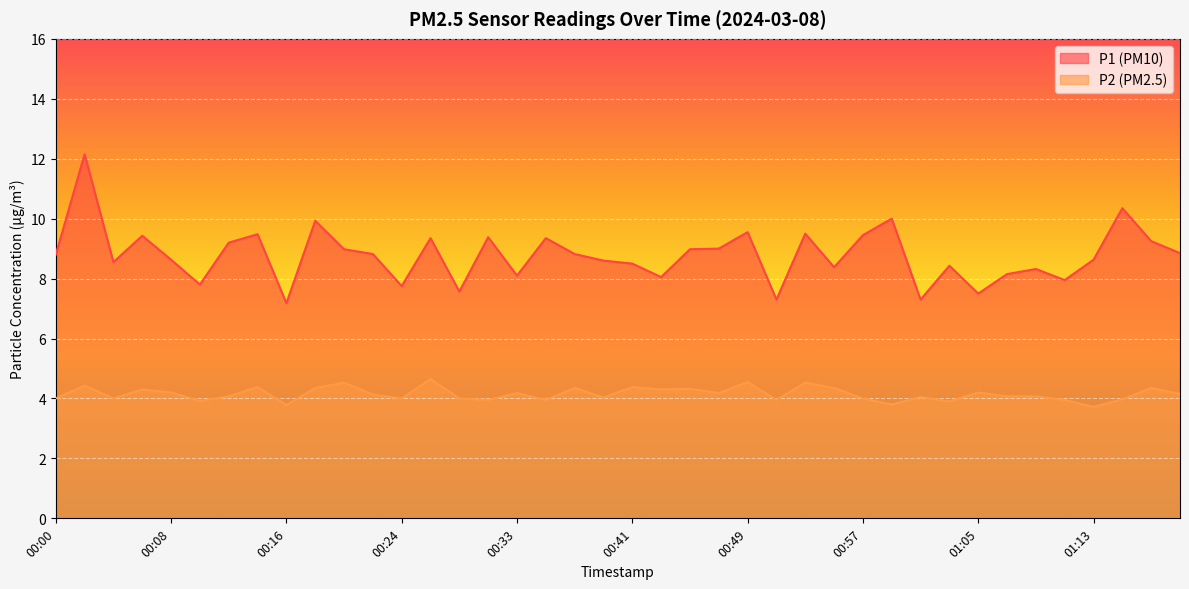

Rank the series by their average value, from lowest to highest.

P2 (PM2.5), P1 (PM10)